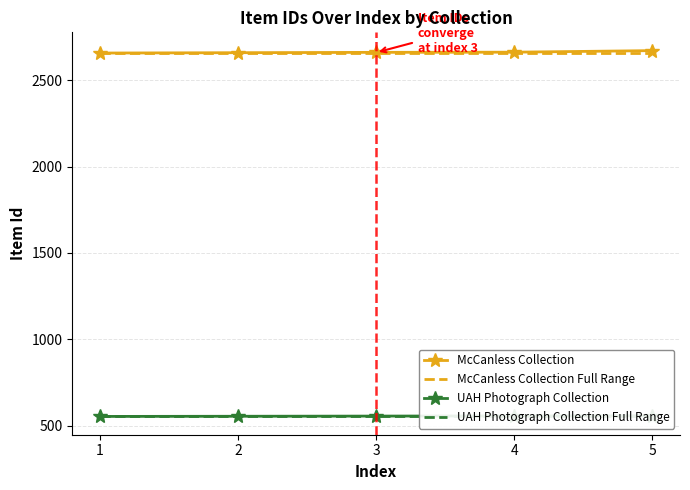

Reading right to left, transcribe all the data shown in this chart.

McCanless Collection: 2671	2662	2661	2659	2657
McCanless Collection Full Range: 2657	2657	2657	2657	2657
UAH Photograph Collection: 558	557	556	555	554
UAH Photograph Collection Full Range: 554	554	554	554	554